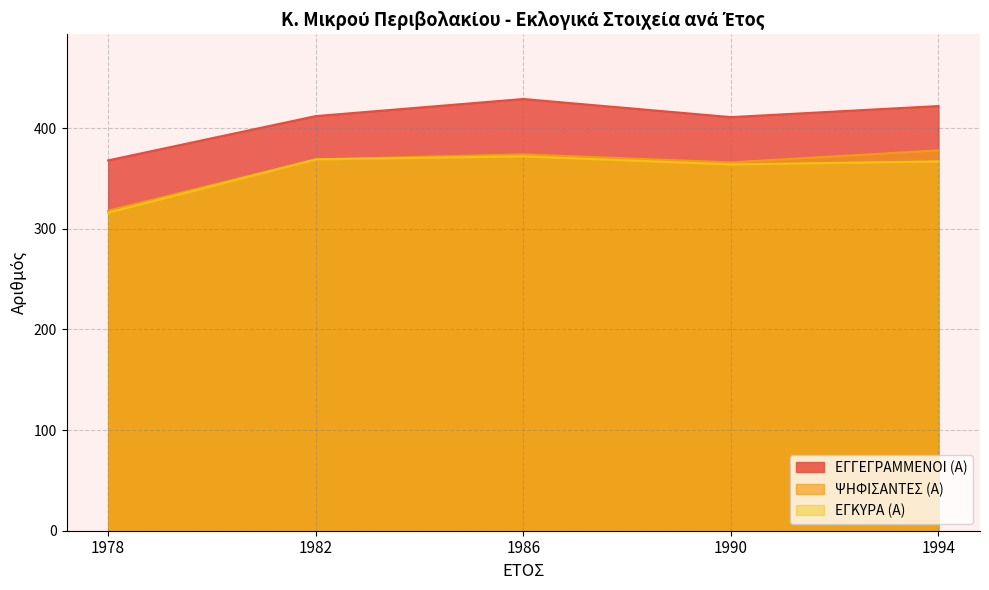

True or false: ΕΓΚΥΡΑ (Α) has a value of 364 at 1990.

True